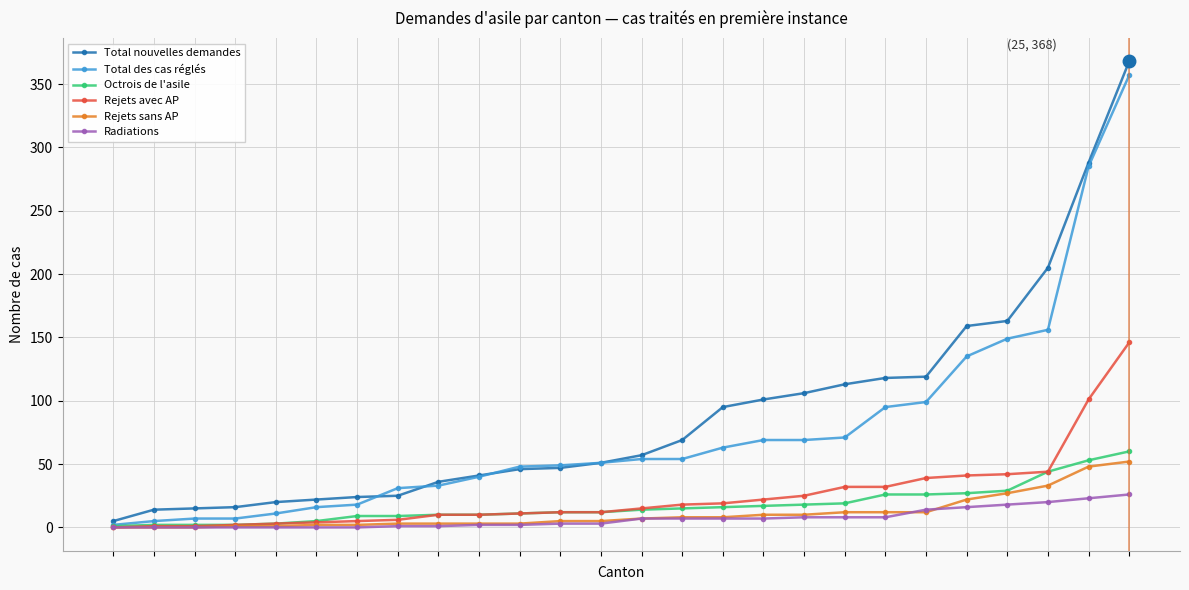

What is the maximum value shown in the chart?

368